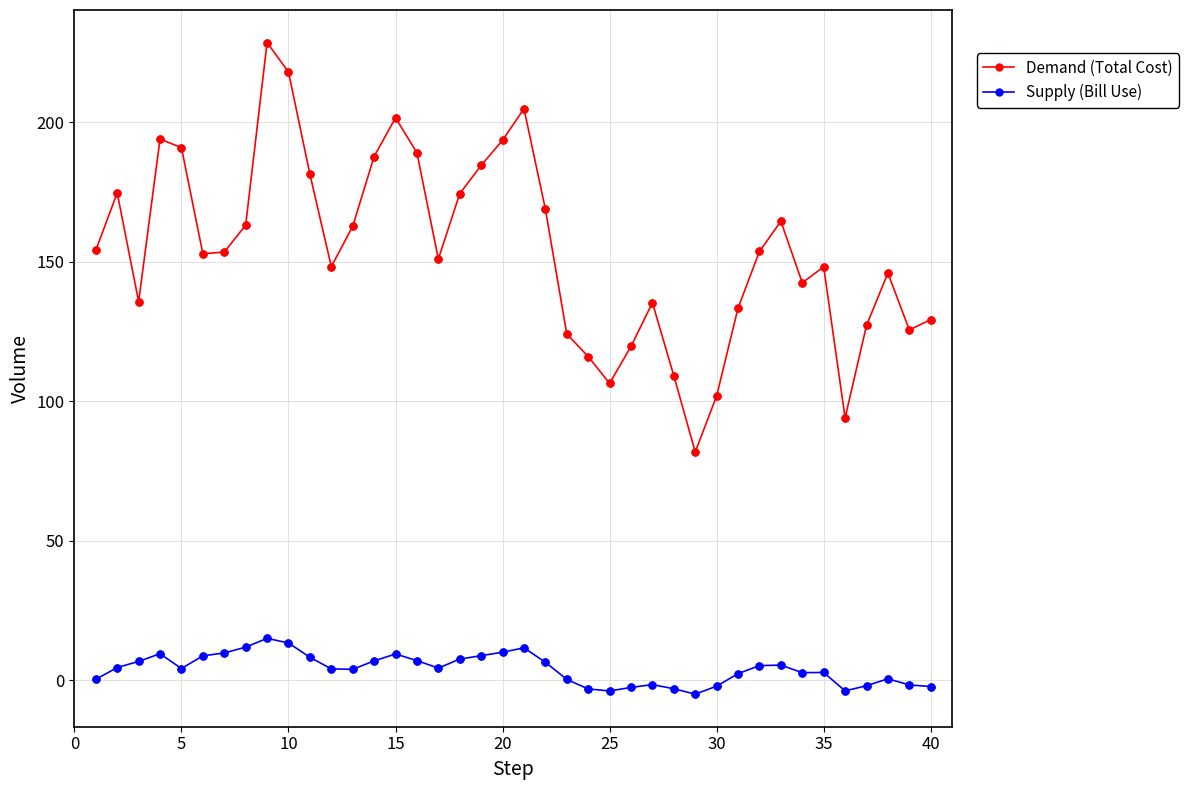

At how many categories does at least one series exceed 139?

26